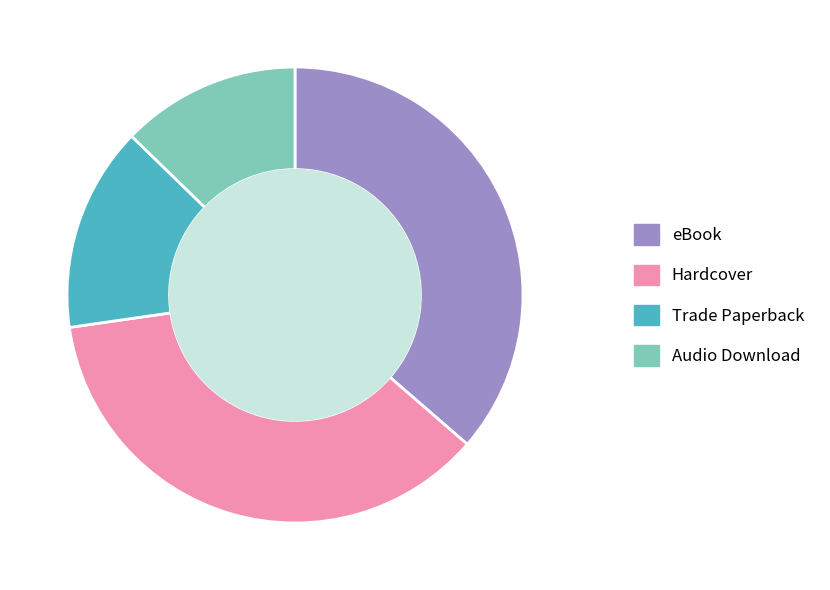

The eBook slice represents 36% of the pie. True or false?

True